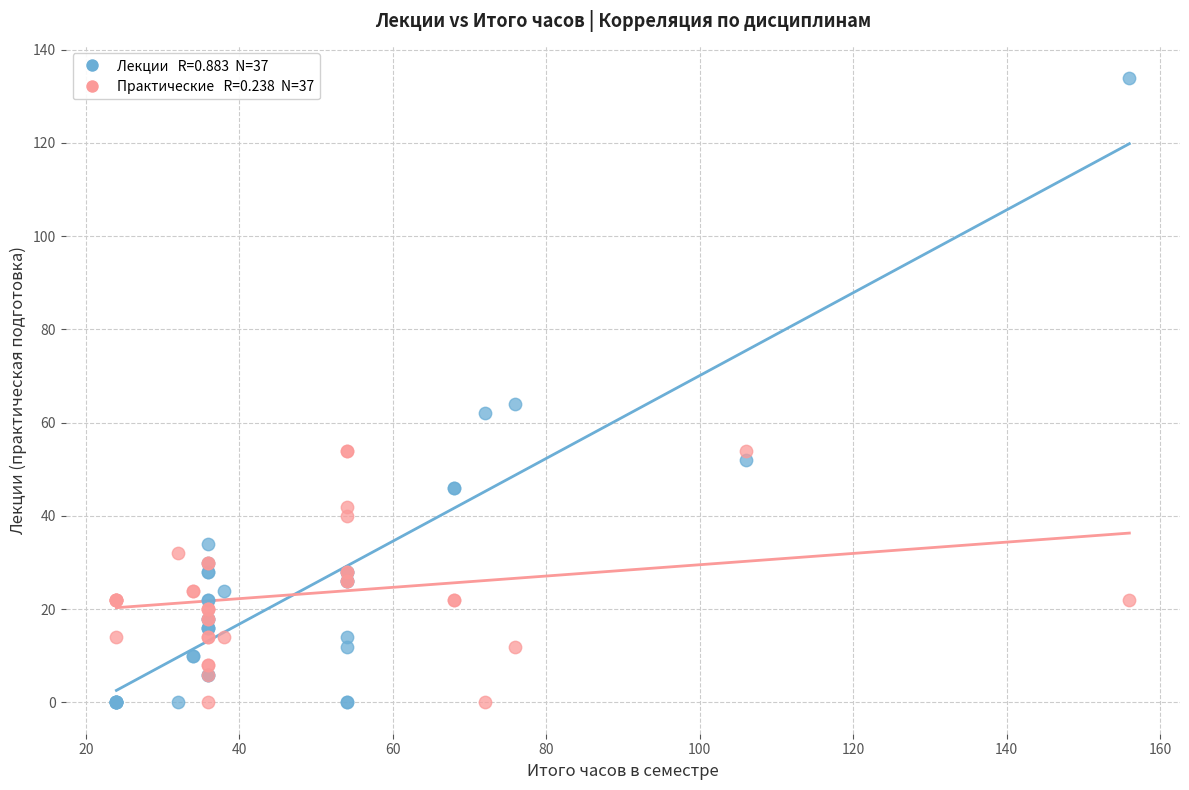

Across all series, what Y value is closest to 67?

64